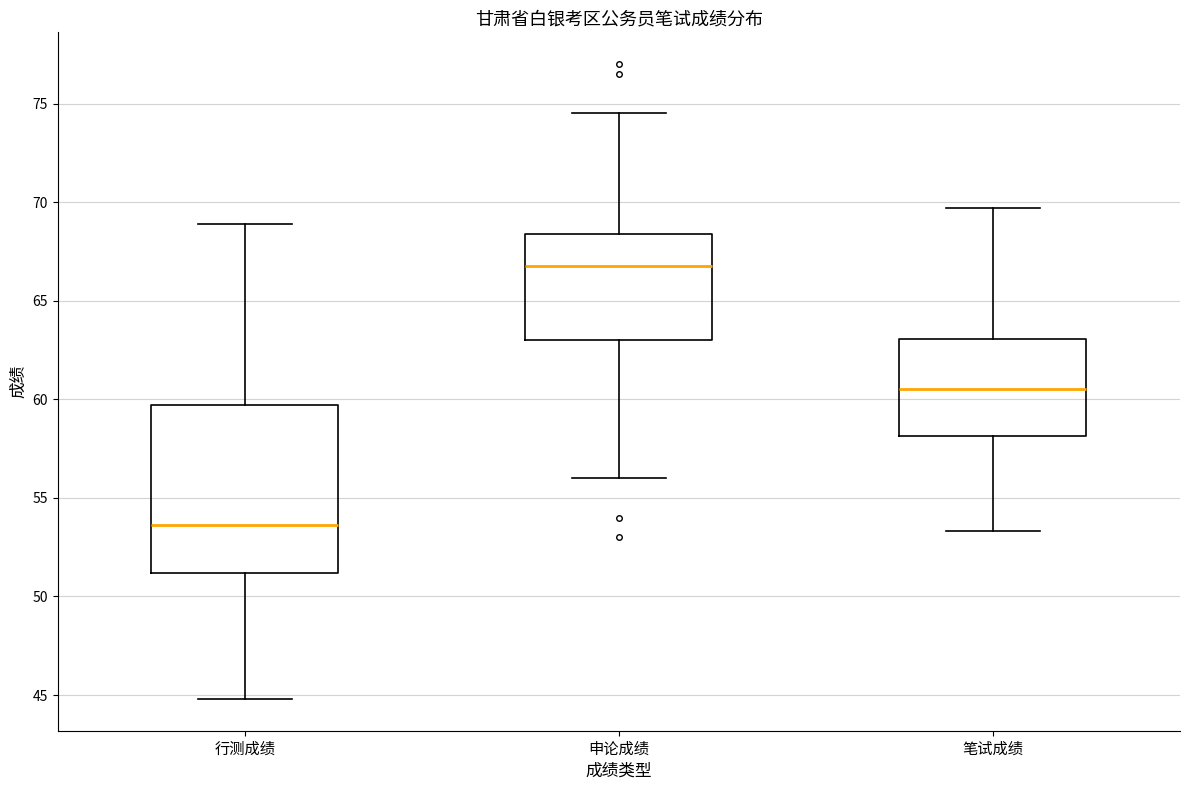

Where does the lower whisker of the box for 笔试成绩 end on the y-axis? The values are not printed on the chart, so give them approximately, as read against the axis.

53.5